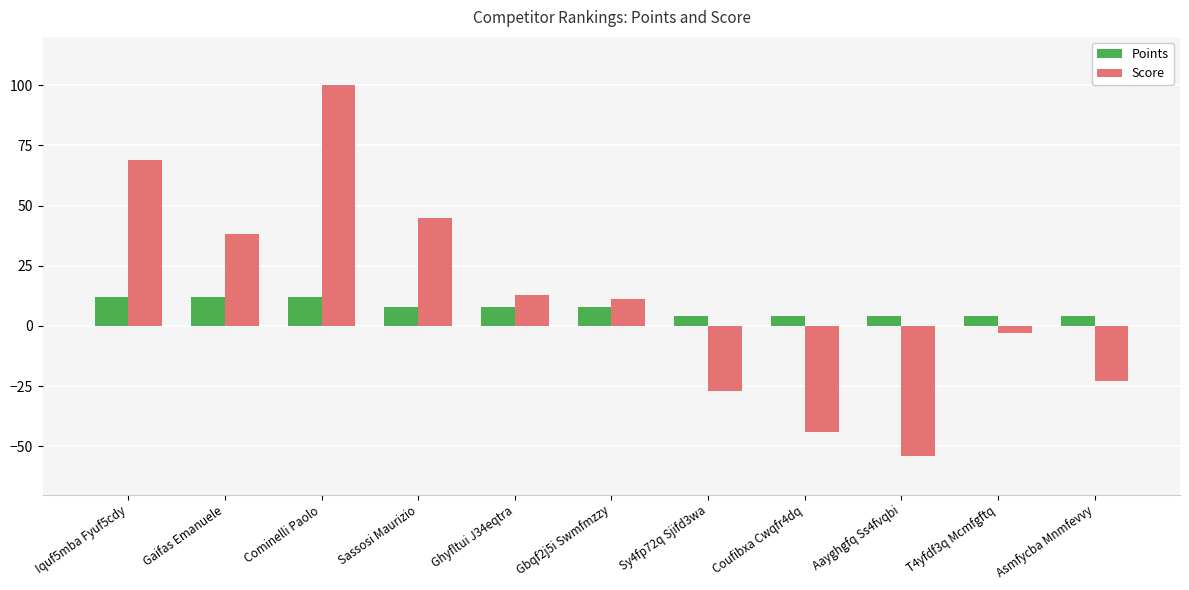

Which series has the largest total across all categories?

Score